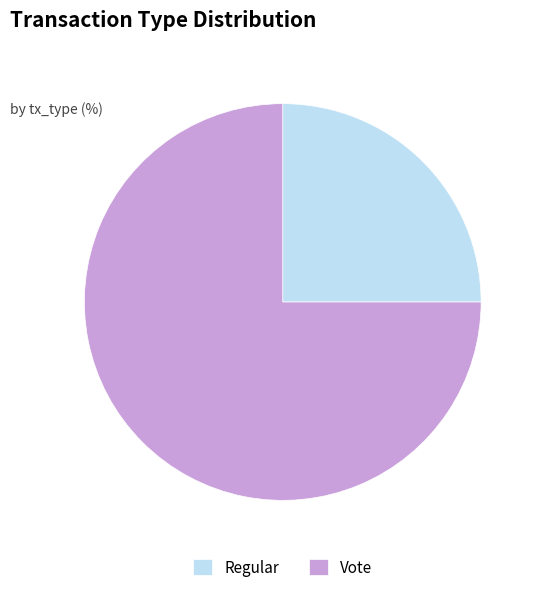

Approximately how many times larger is the value at Regular compared to Vote?

0.3